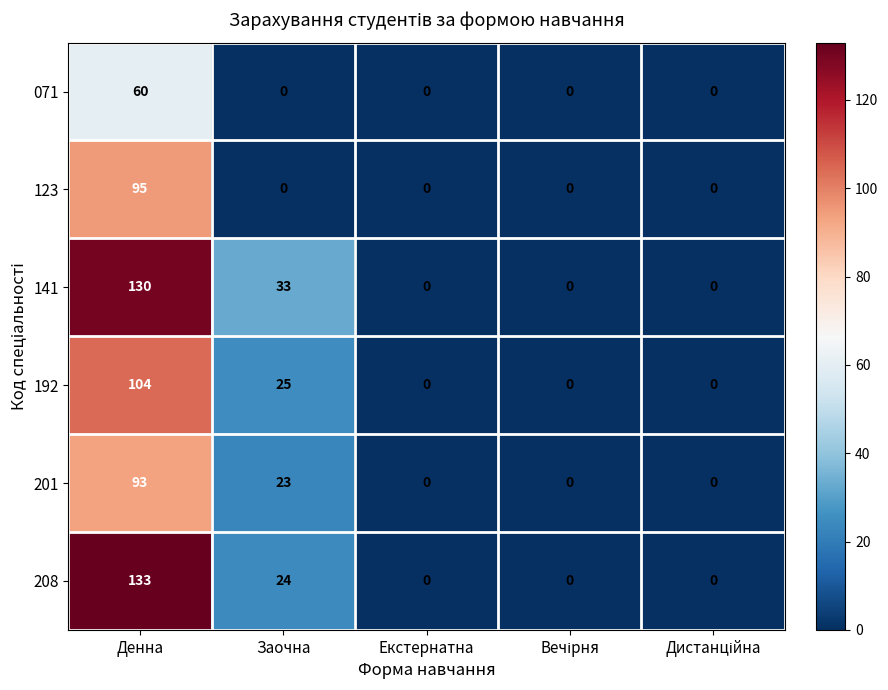

At which label is 208 closest to 66?

Заочна